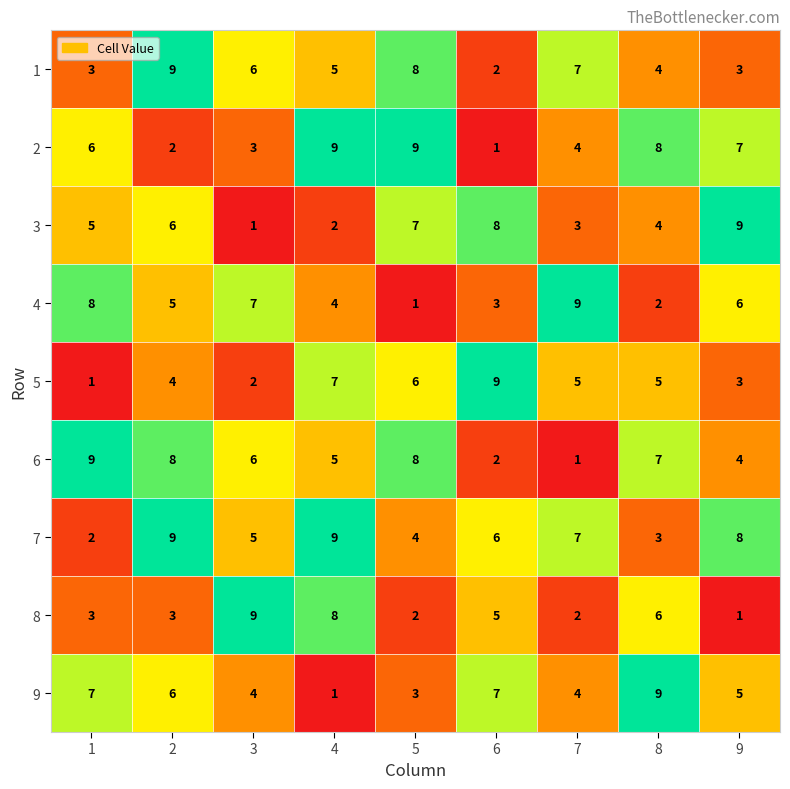

How many data points in 2 are less than 6?

4